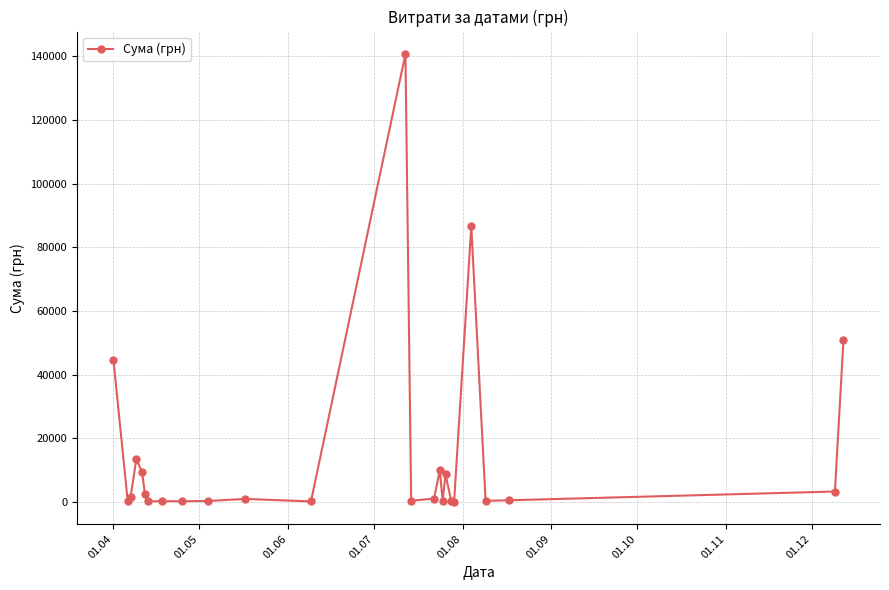

What is the value of the 4th point from the left?

13421.3